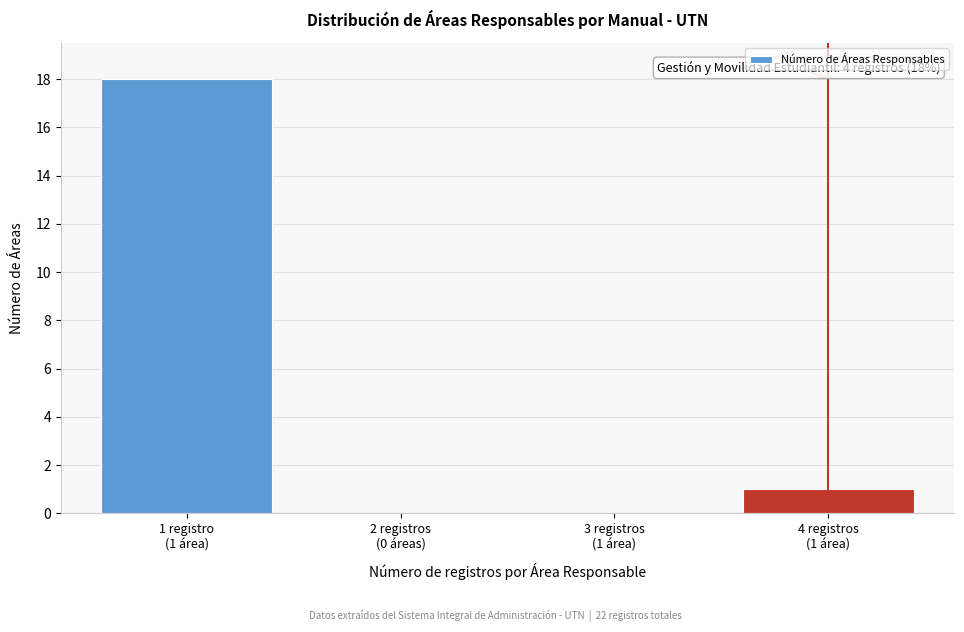

What is the maximum value shown in the chart?

18